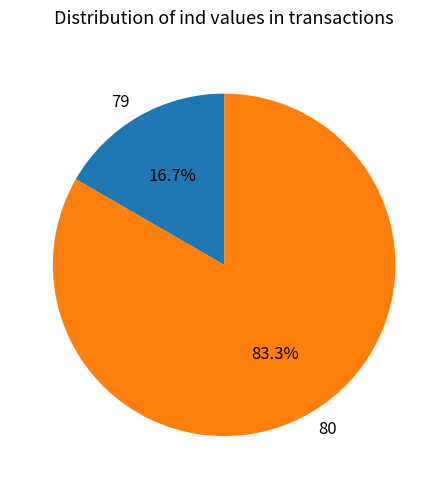

Is it true that 79 is 17% of the pie?

True